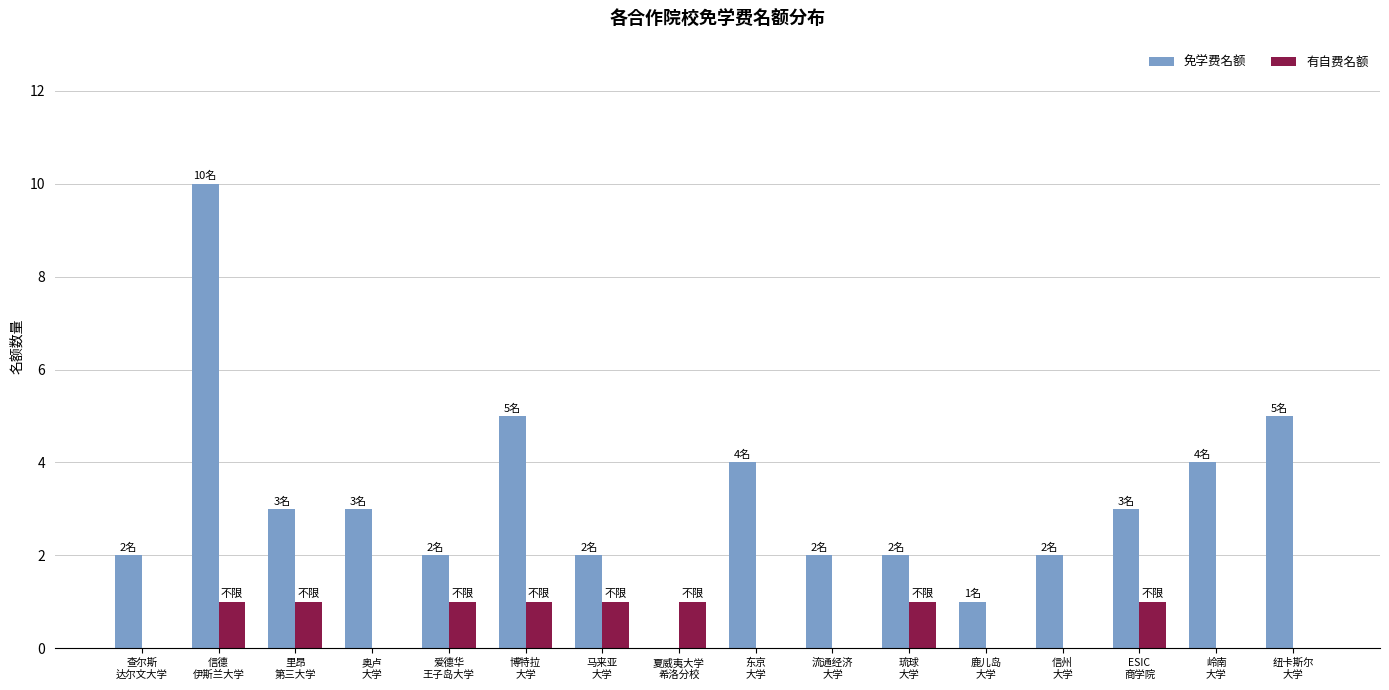

Between 博特拉
大学 and 信州
大学, which series saw the biggest shift?

免学费名额